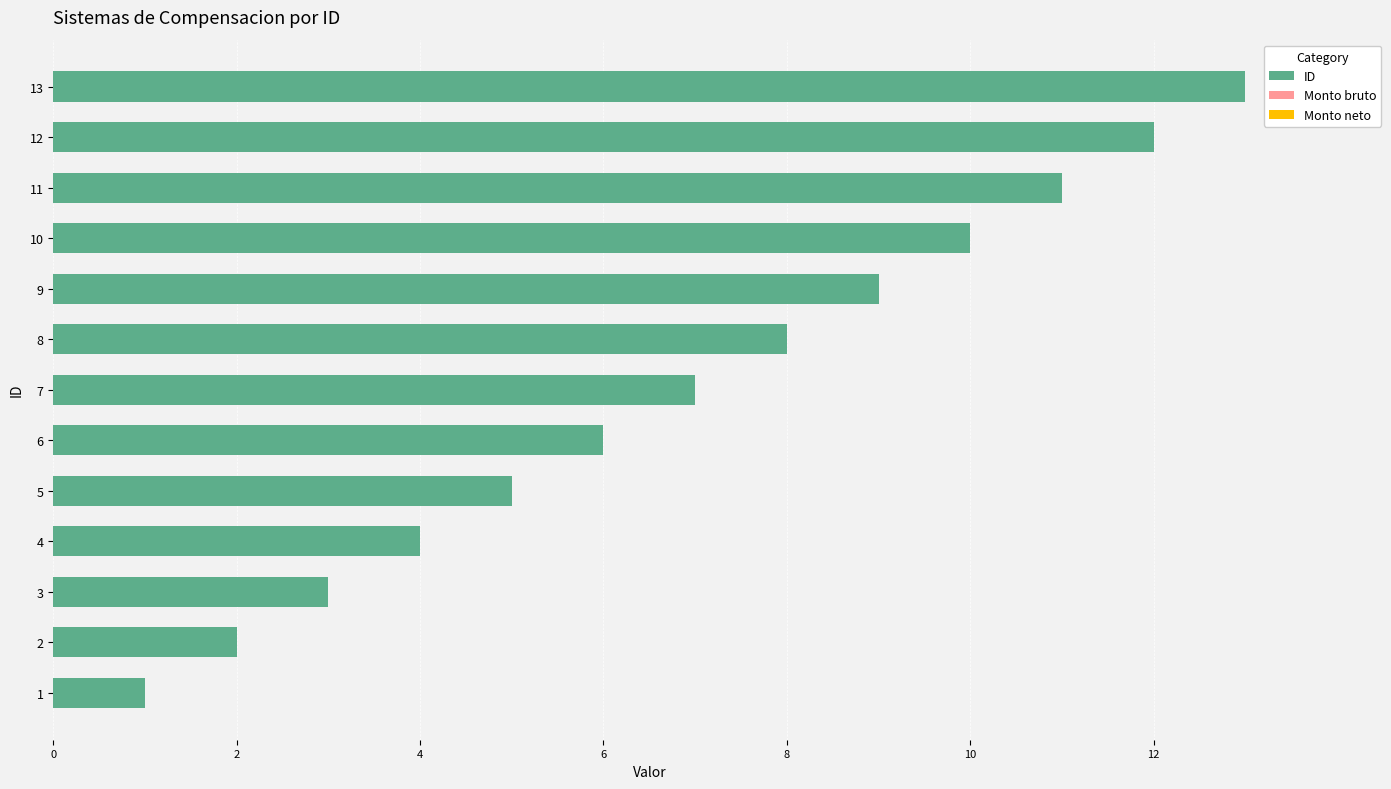

The chart shows a value of 12 at 12. True or false?

True